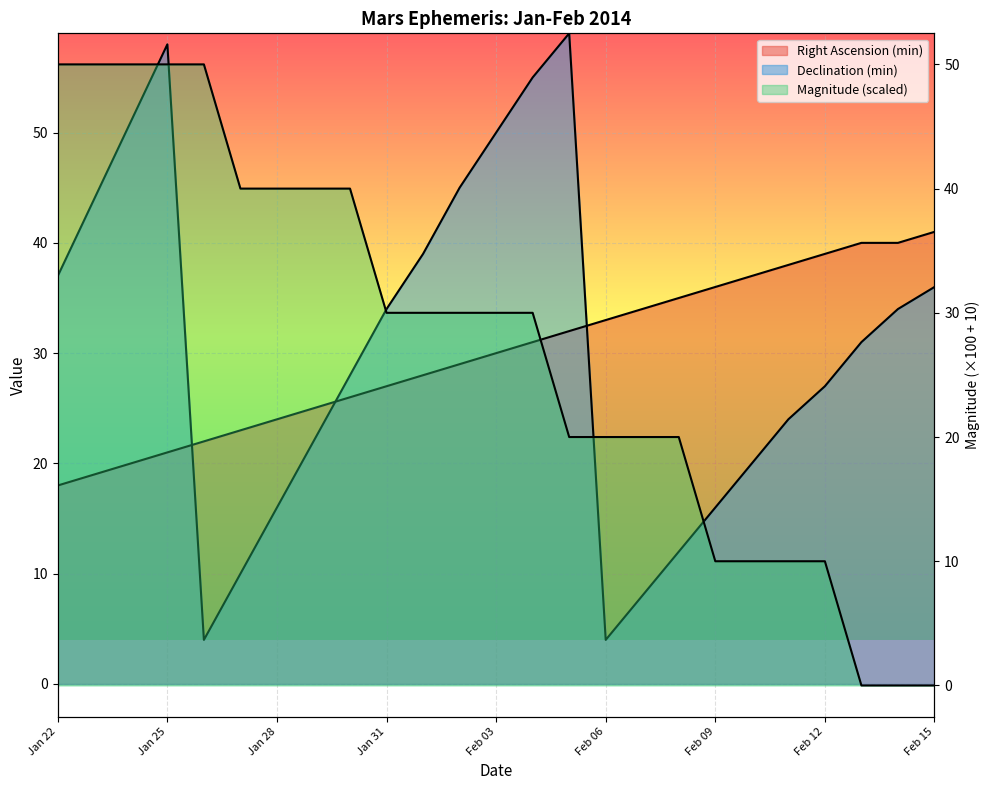

Read the Magnitude value at Feb 03.

30.0